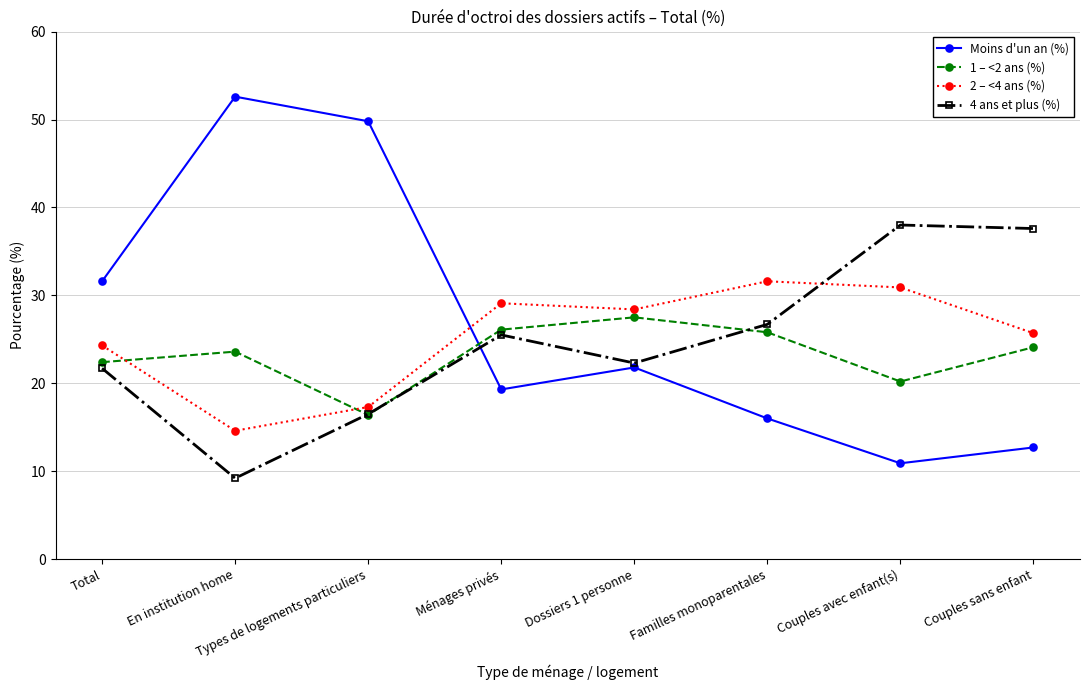

What is the total value across all series at Total?

100.0